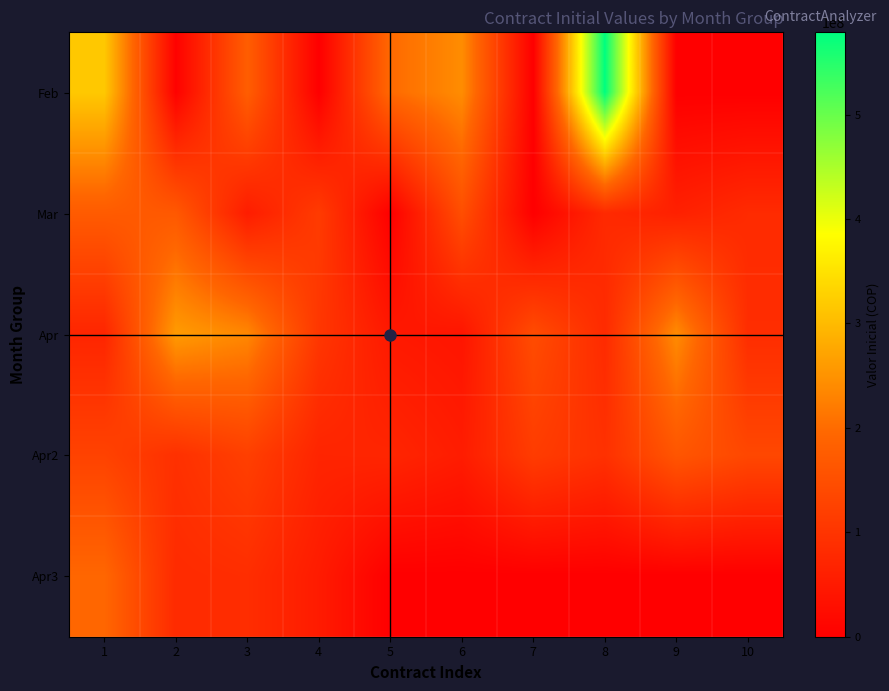

List the series in order of their peak value, highest first.

Feb, Apr, Apr3, Mar, Apr2